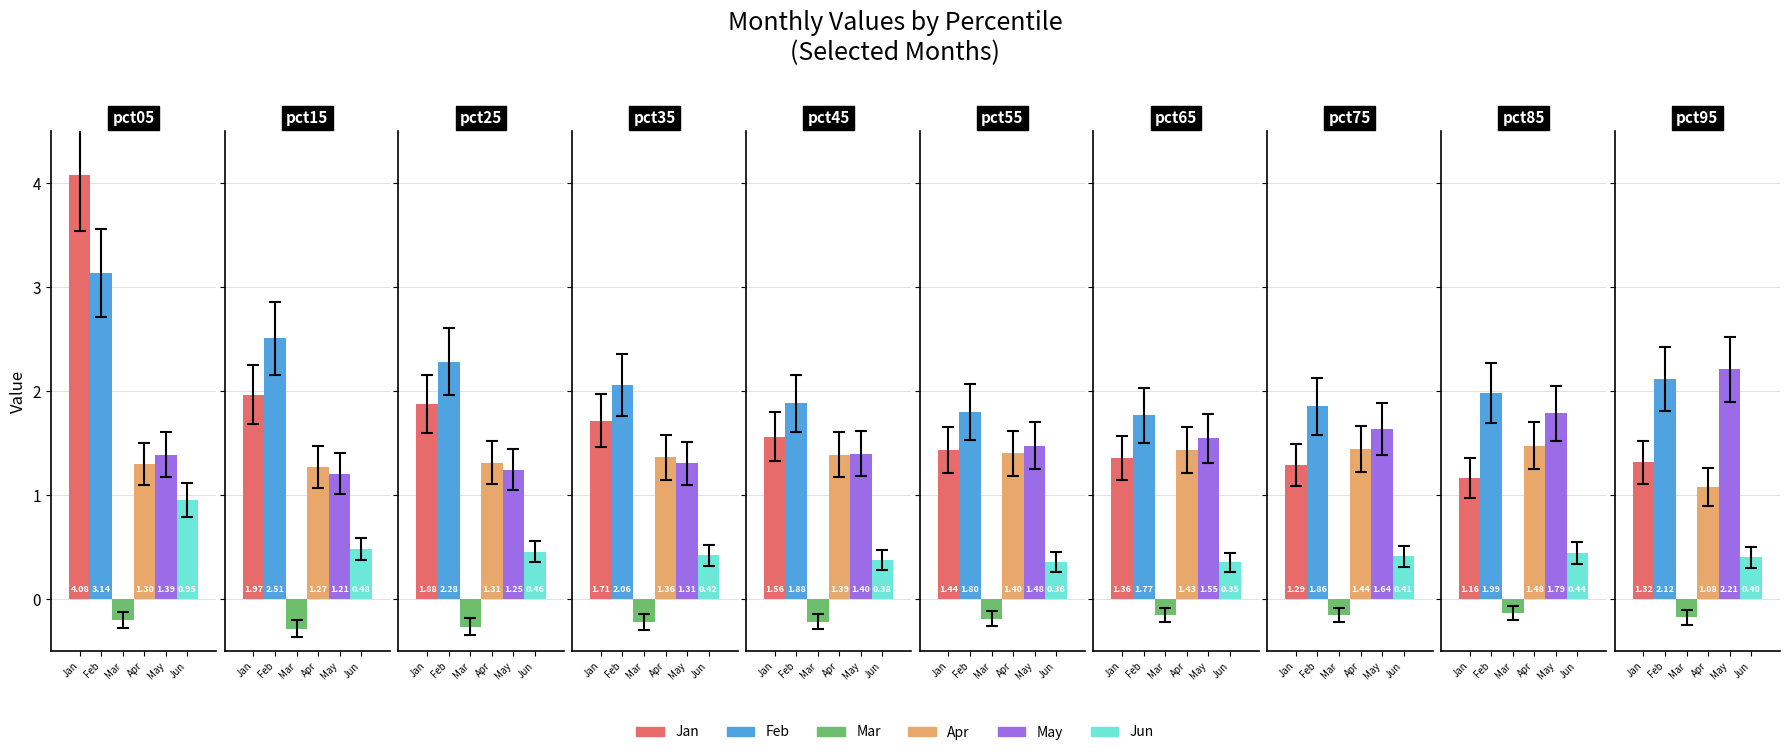

At which category does the chart reach its peak across all series?

pct05